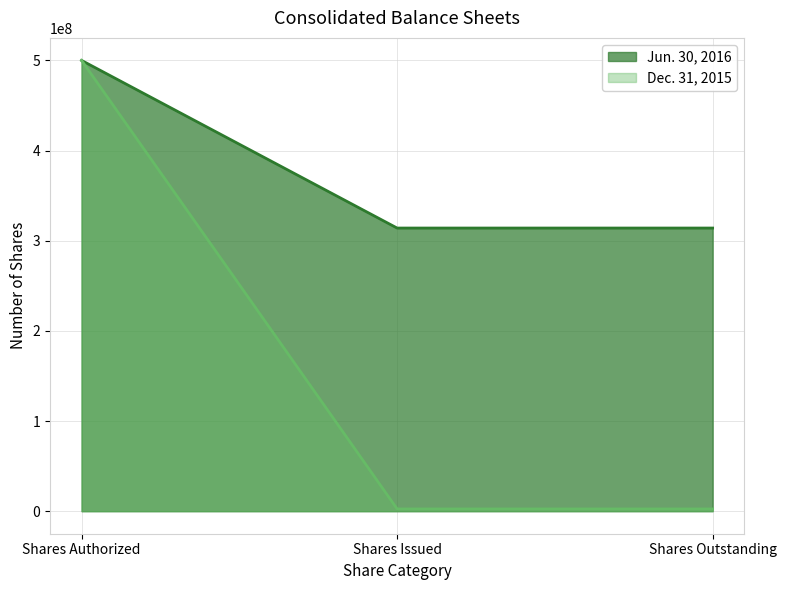

Is it true that Jun. 30, 2016 equals 343628933 at Shares Authorized?

False